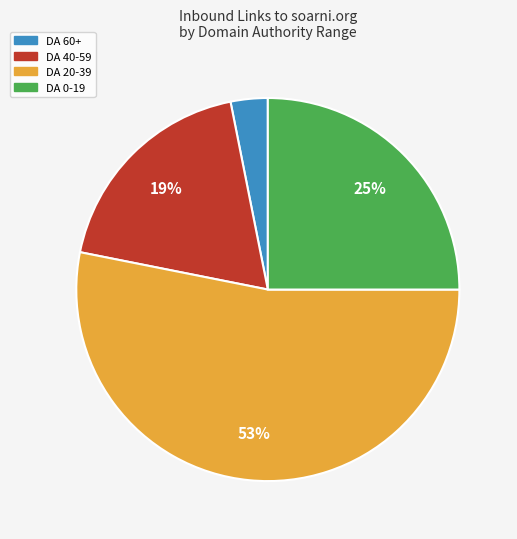

Is there a majority slice in this chart?

Yes